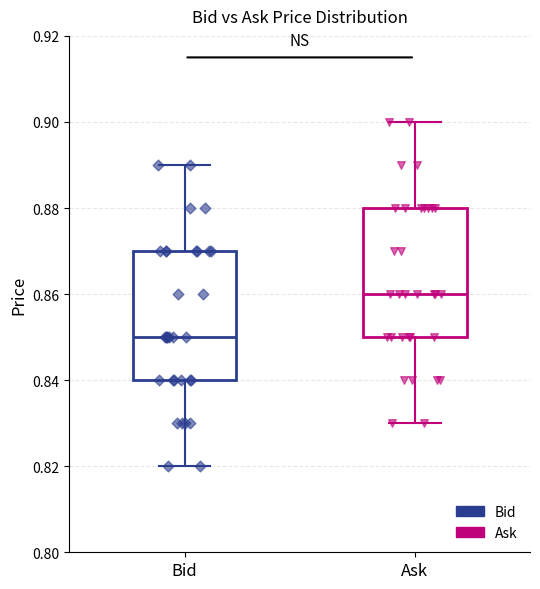

Reading left to right, read every box against the y-axis: the position of its median line, the range the box covers, and the ends of its whiskers. The values are not printed on the chart, so give them approximately, as read against the axis.

Bid: median 0.85, box 0.84 to 0.87, whiskers 0.82 to 0.89
Ask: median 0.86, box 0.85 to 0.88, whiskers 0.83 to 0.90